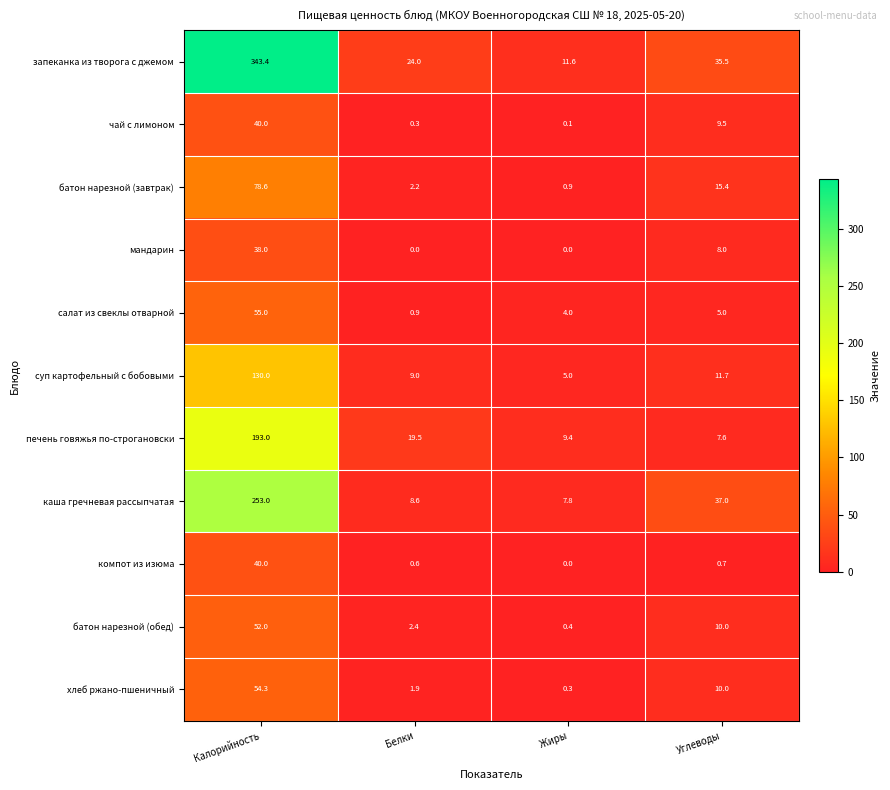

Which series has the widest spread of values?

запеканка из творога с джемом